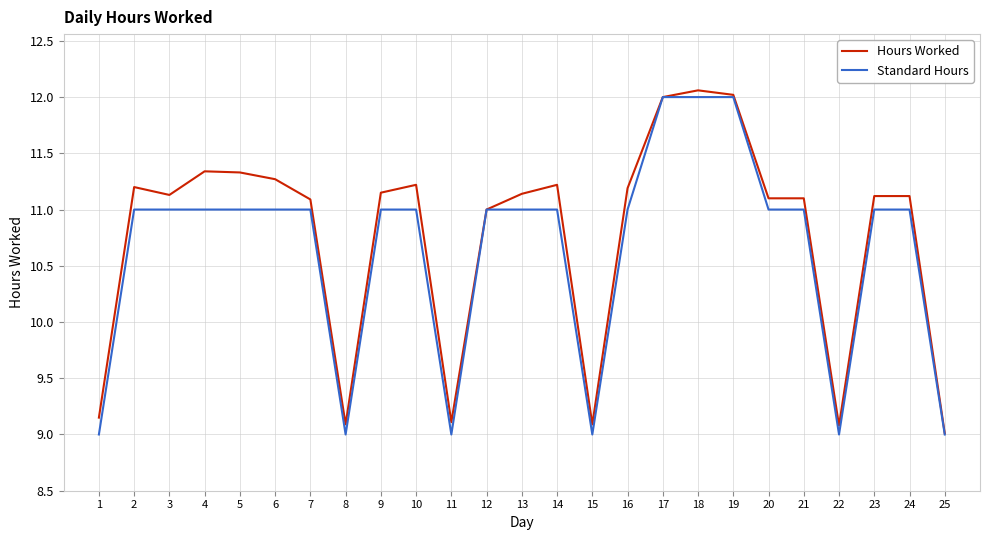

What is the minimum value for Standard Hours?

9.0